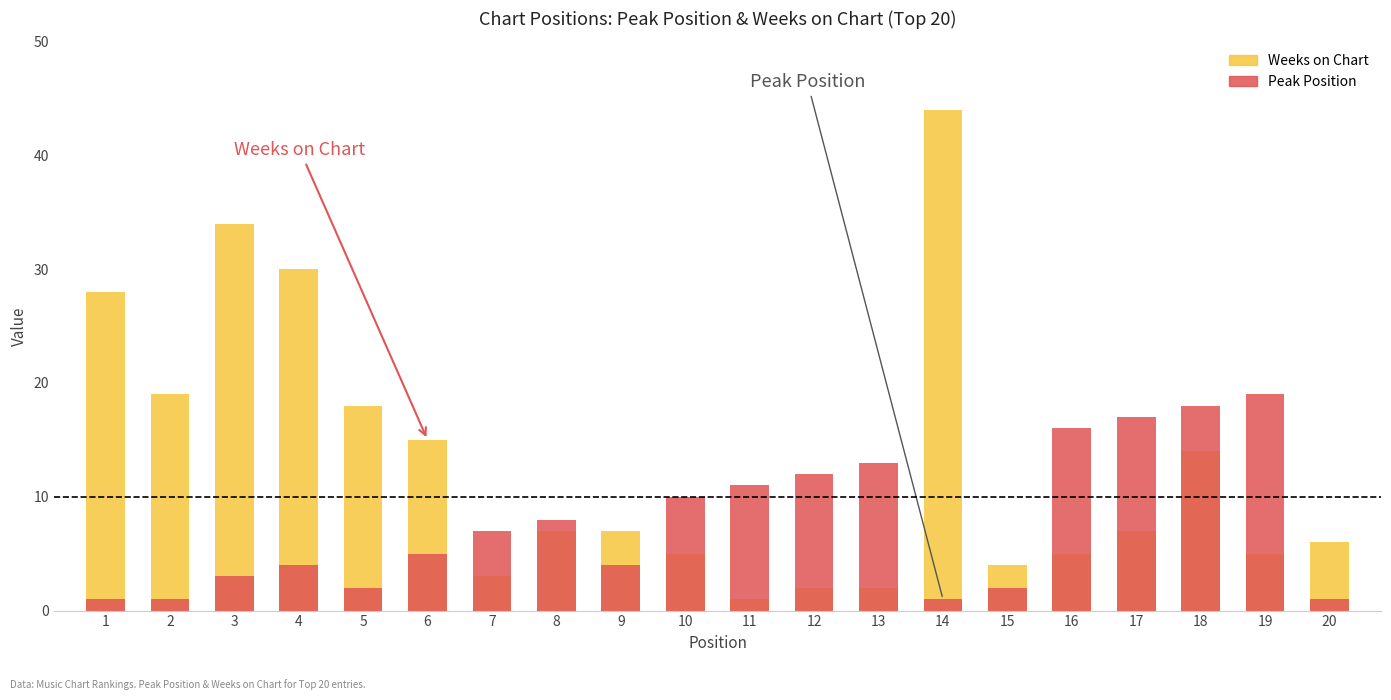

At which label does Peak Position first exceed 7?

8